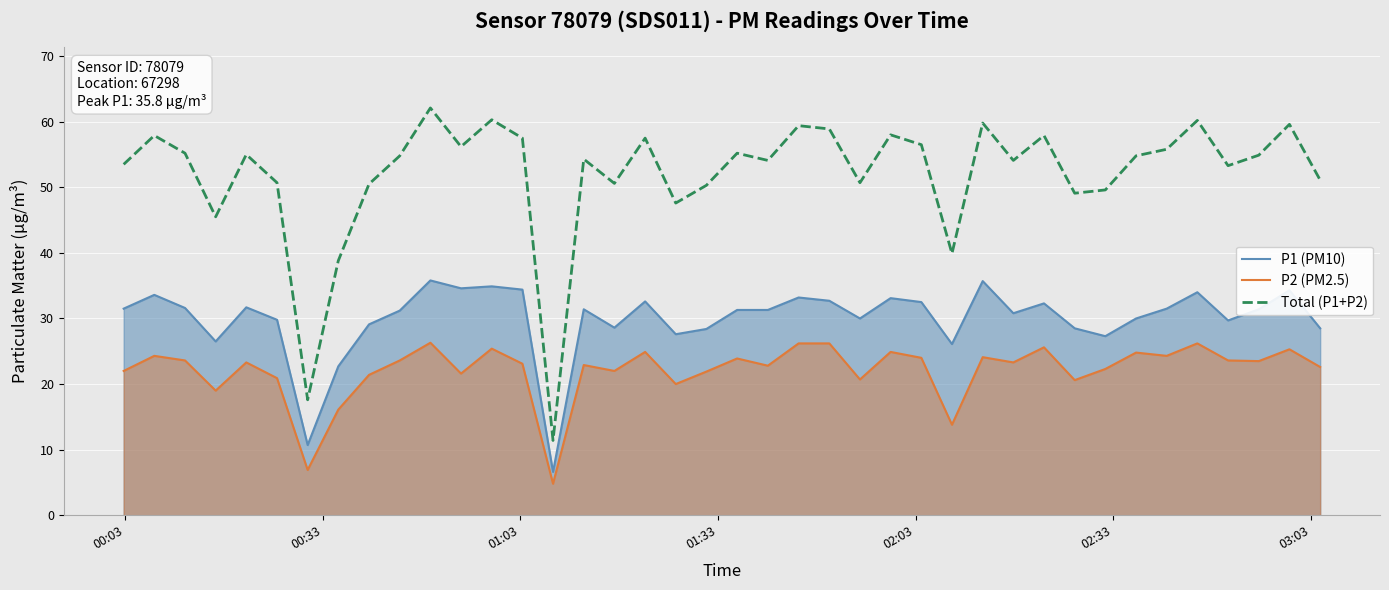

What is the highest value of the P2 (PM2.5) series?

26.3